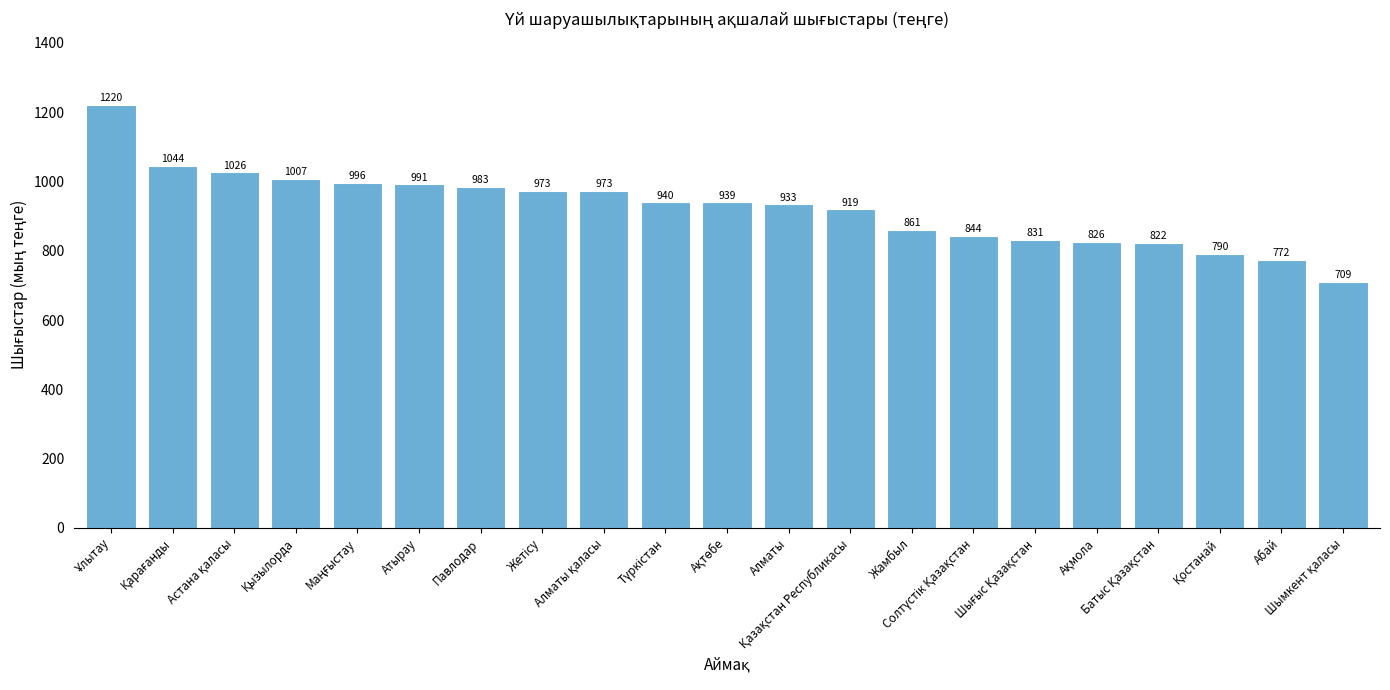

What is the value of the 5th bar from the left?

996.6